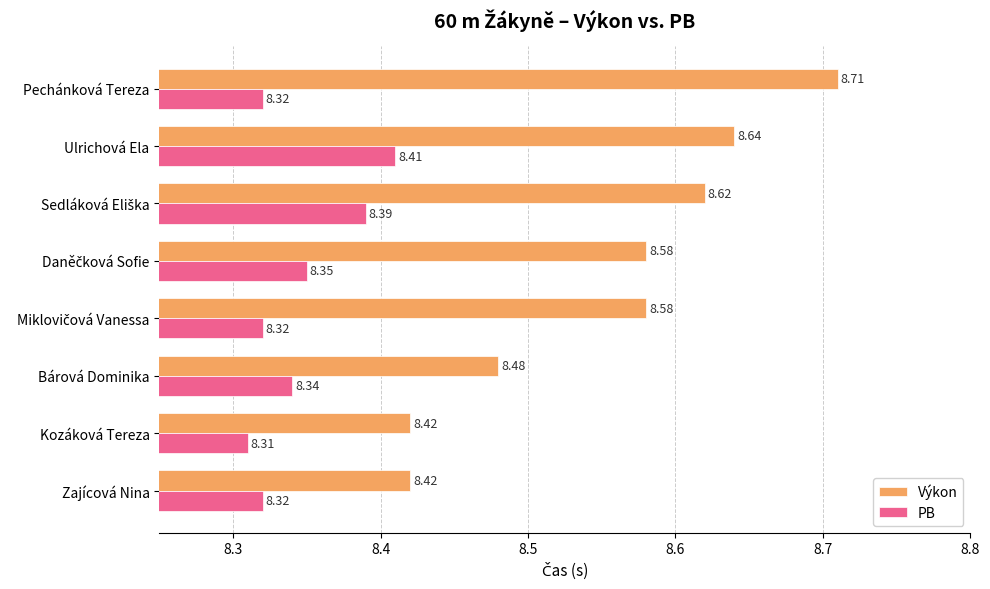

What are all the series names shown in the legend?

Výkon, PB